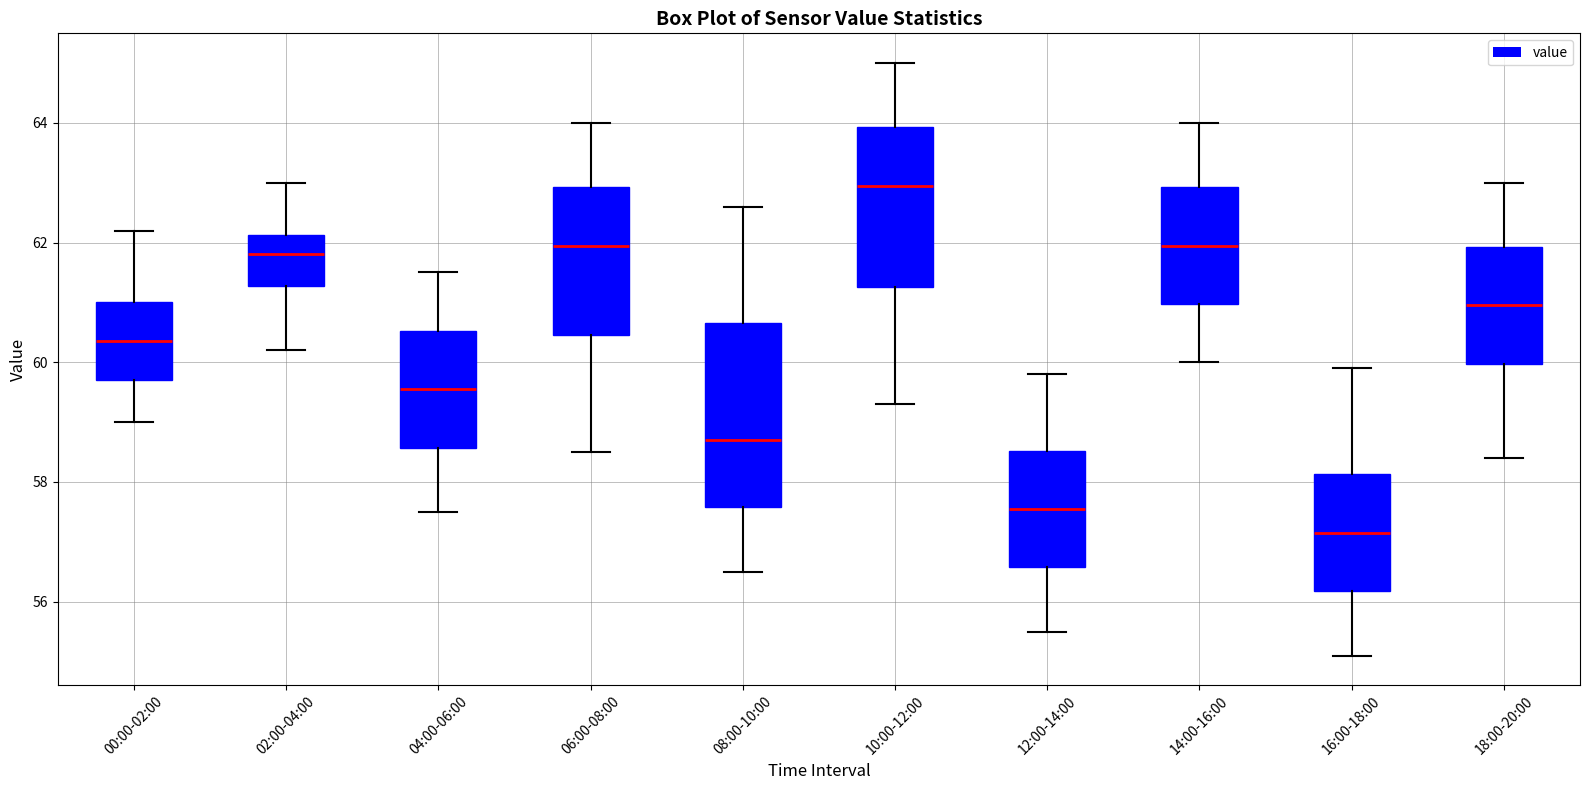

Which box is the tallest, from its lower edge to its upper edge?

08:00-10:00